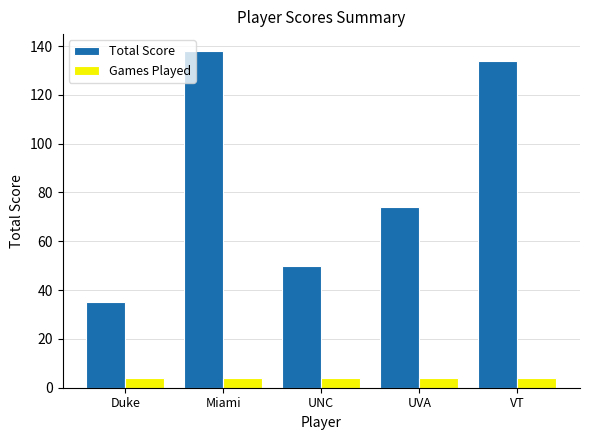

Are the bars horizontal?

No